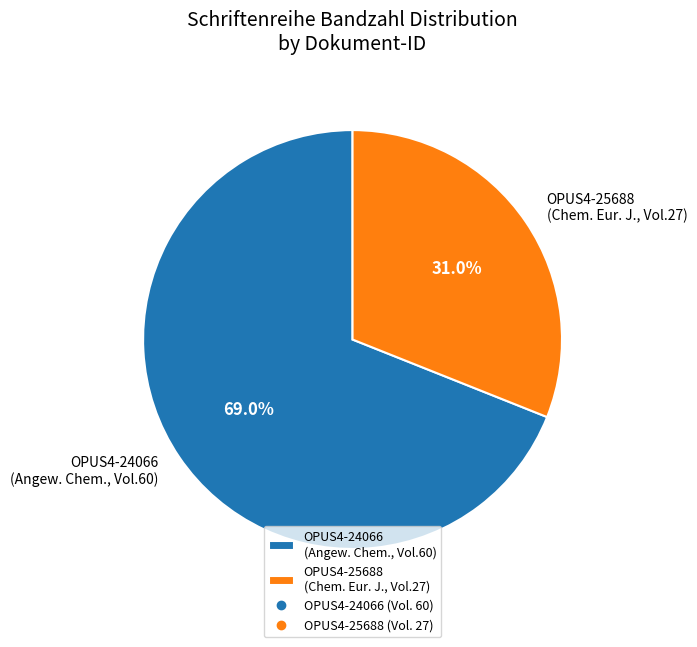

Which slice is the largest?

OPUS4-24066